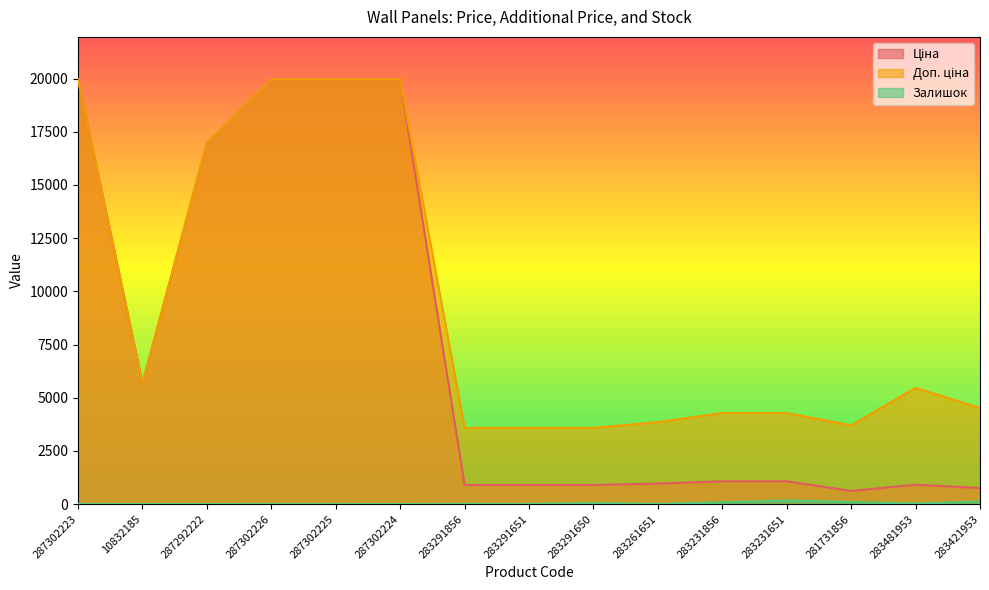

Reading left to right, transcribe all the data shown in this chart.

Ціна: 19964.2	5673.8	16976.3	19964.2	19964.2	19964.2	895.9	895.9	895.9	963.5	1069.8	1069.8	617.0	910.4	752.2
Доп. ціна: 19964.2	5673.8	16976.3	19964.2	19964.2	19964.2	3583.6	3583.6	3583.6	3854.0	4279.1	4279.1	3701.9	5462.3	4513.3
Залишок: 7.0	2.0	2.0	6.0	5.0	3.0	9.0	7.0	43.0	9.0	78.0	172.0	94.0	24.0	113.0